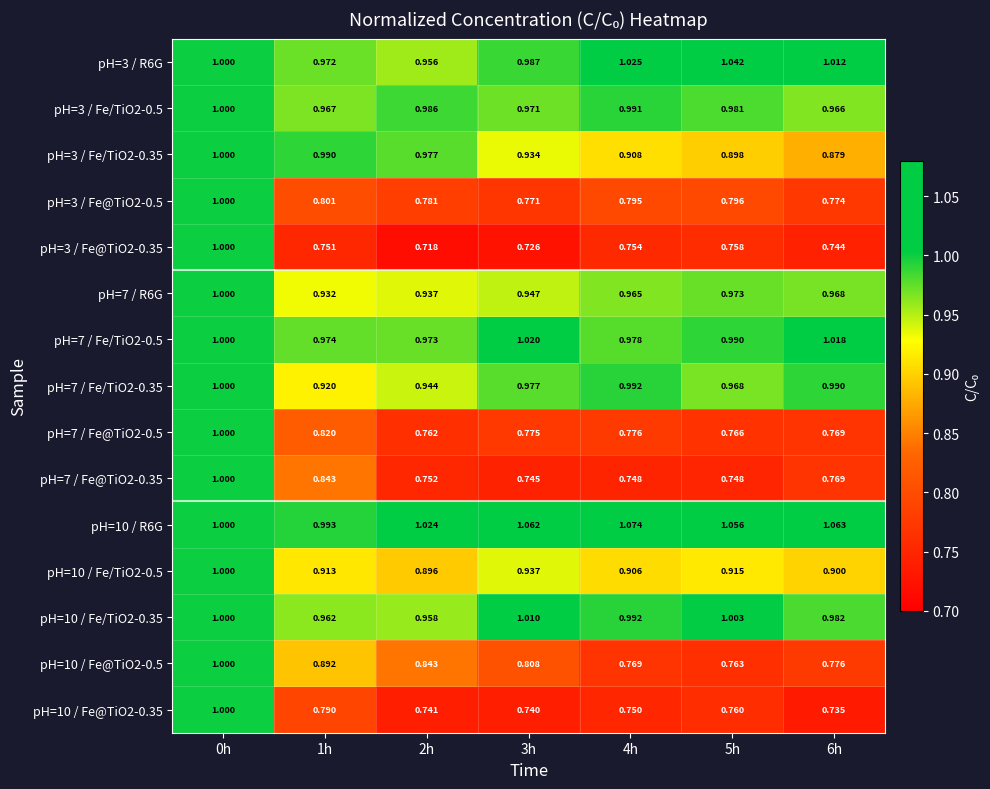

Is the value of pH=7 / Fe/TiO2-0.35 at 2h greater than the value of pH=10 / Fe@TiO2-0.35 at 6h?

Yes